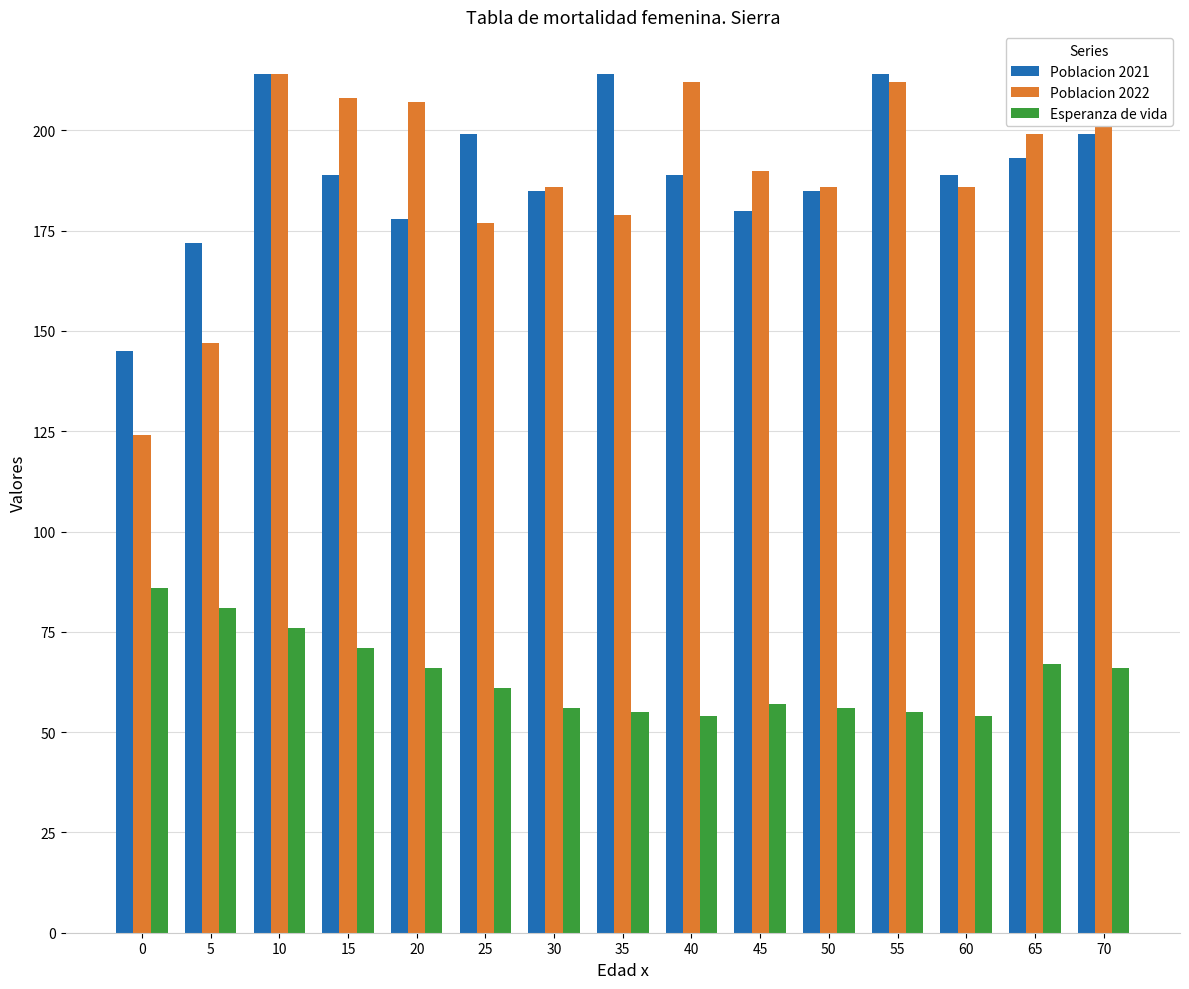

At how many categories does at least one series exceed 141?

15